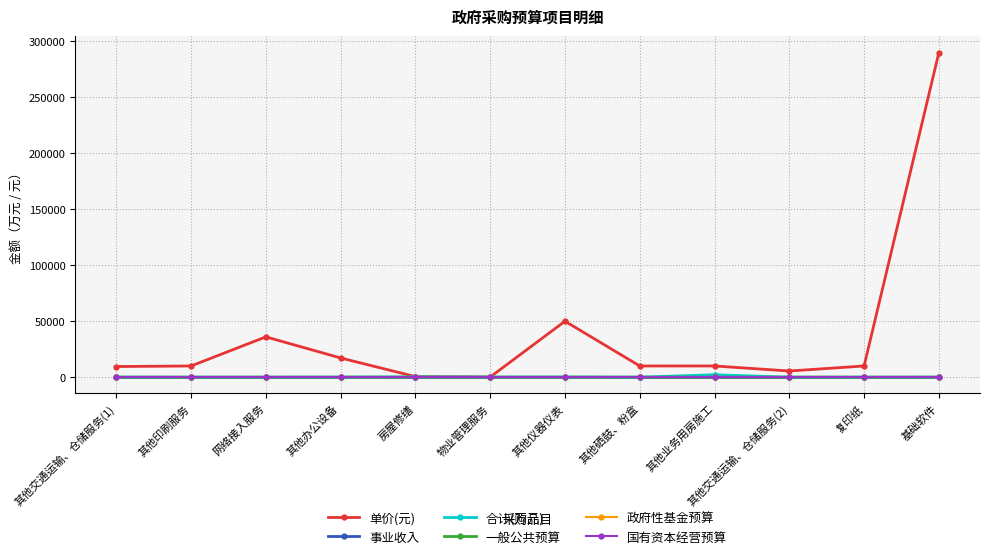

What is the label of the 3rd point from the right?

其他交通运输、仓储服务(2)